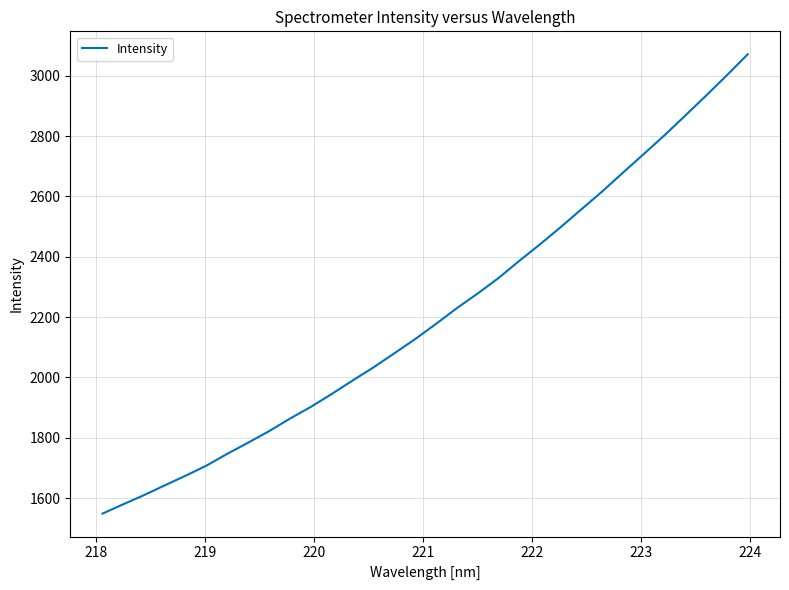

What is the smallest value displayed?

1548.6